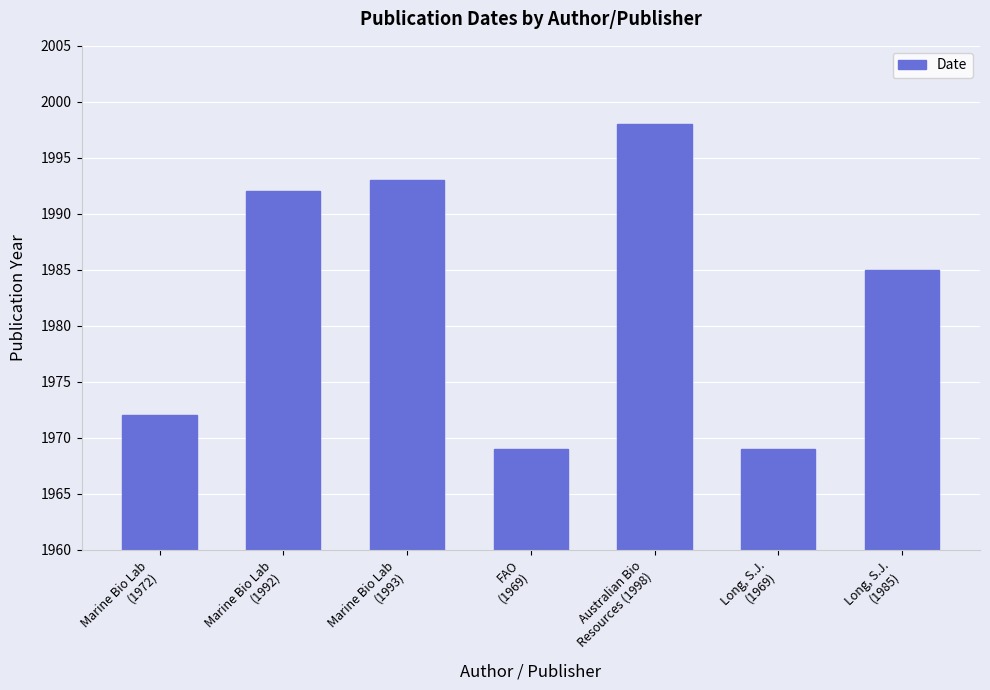

What is the difference between the values at Australian Bio
Resources (1998) and Marine Bio Lab
(1993)?

5